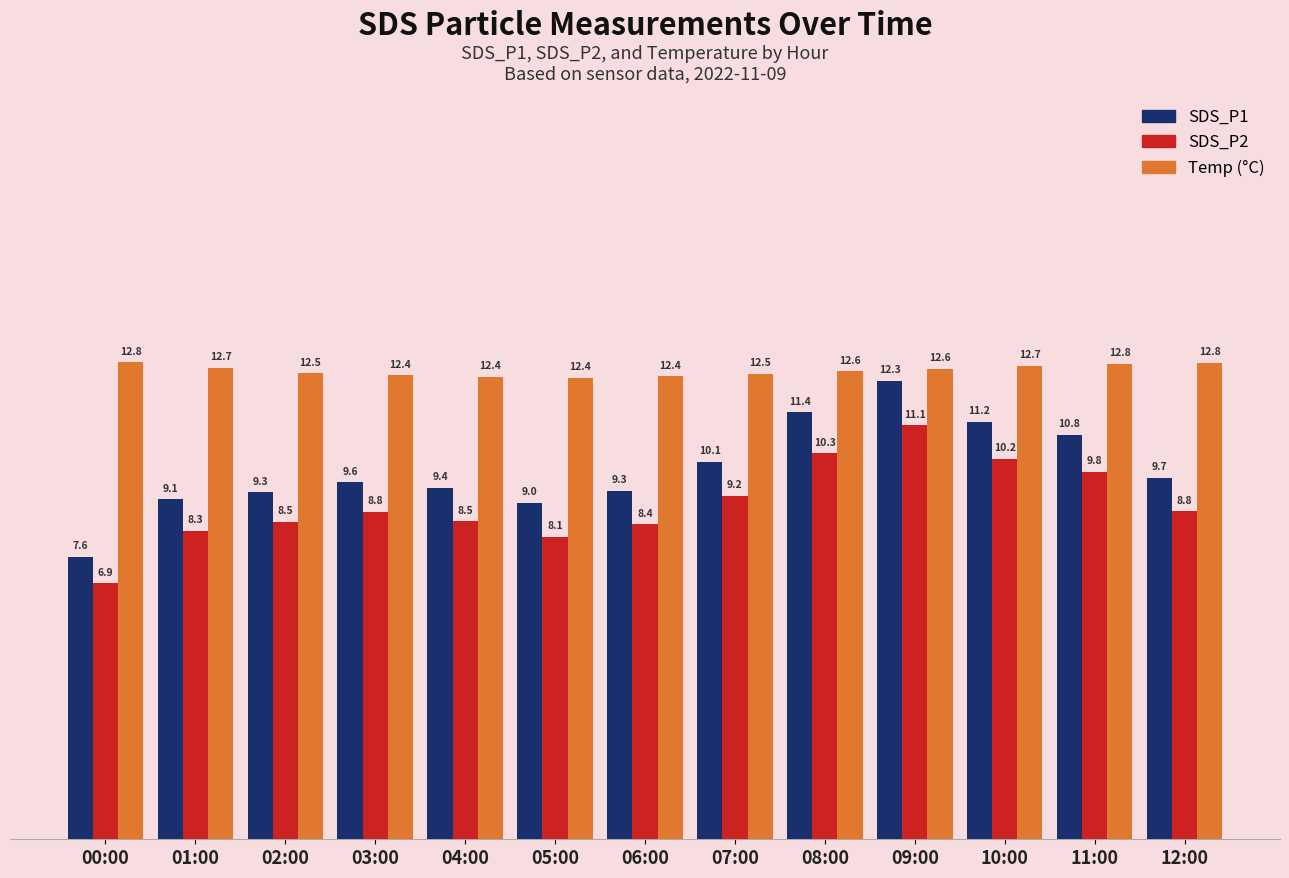

What is the difference between the highest and lowest values at 07:00?

3.3